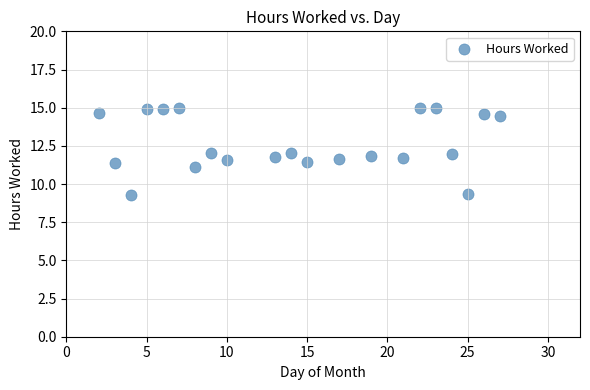

What is the range of X values (max minus min)?

25.0